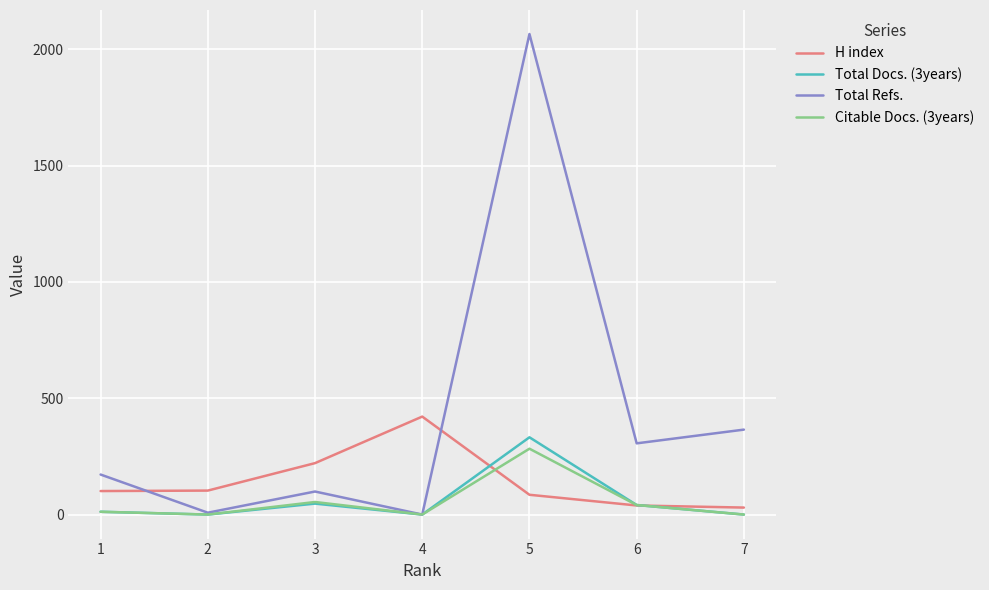

Is the value of Total Refs. at 2 greater than the value of H index at 7?

No